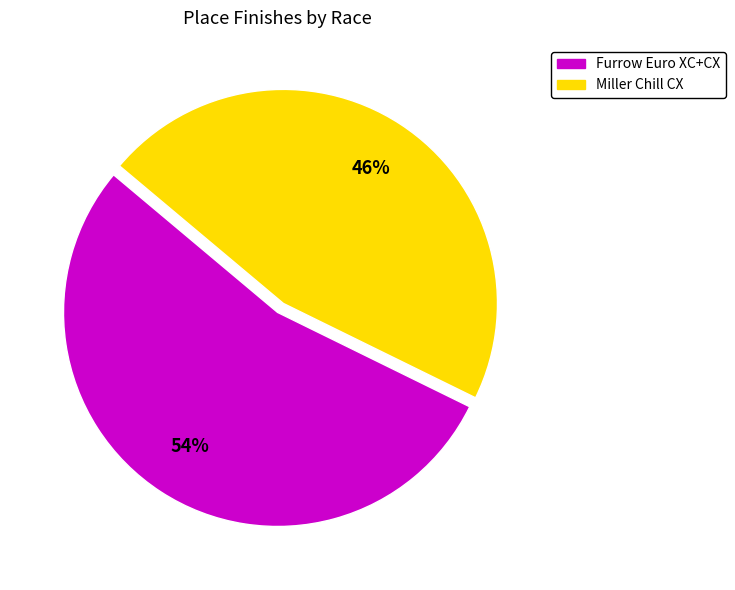

To the nearest percent, what is the difference between the Furrow Euro XC+CX and Miller Chill CX slice percentages?

8%